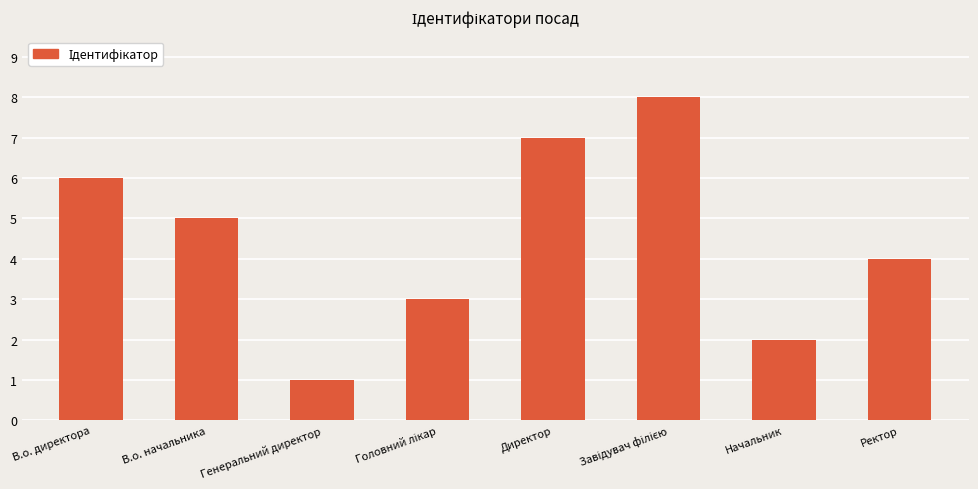

What is the label of the 4th bar from the right?

Директор